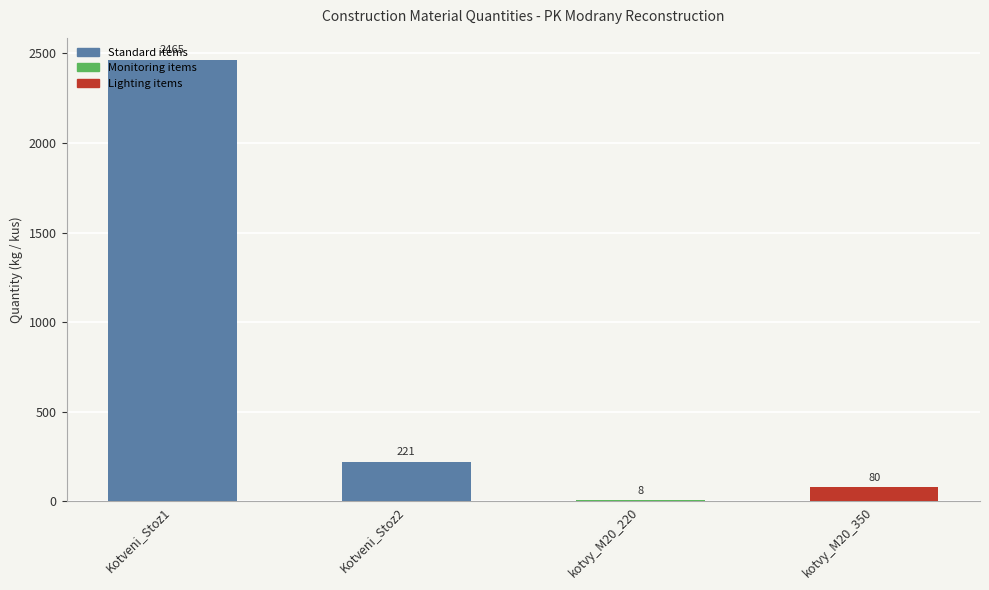

How many values are below 221?

2